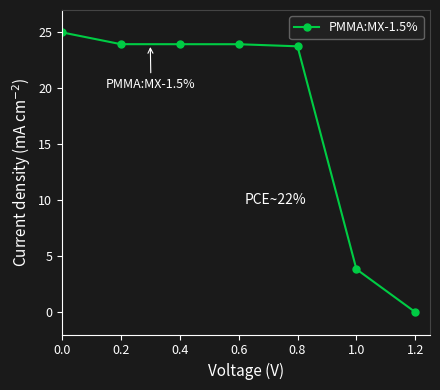

What is the label of the 2nd point from the right?

1.0